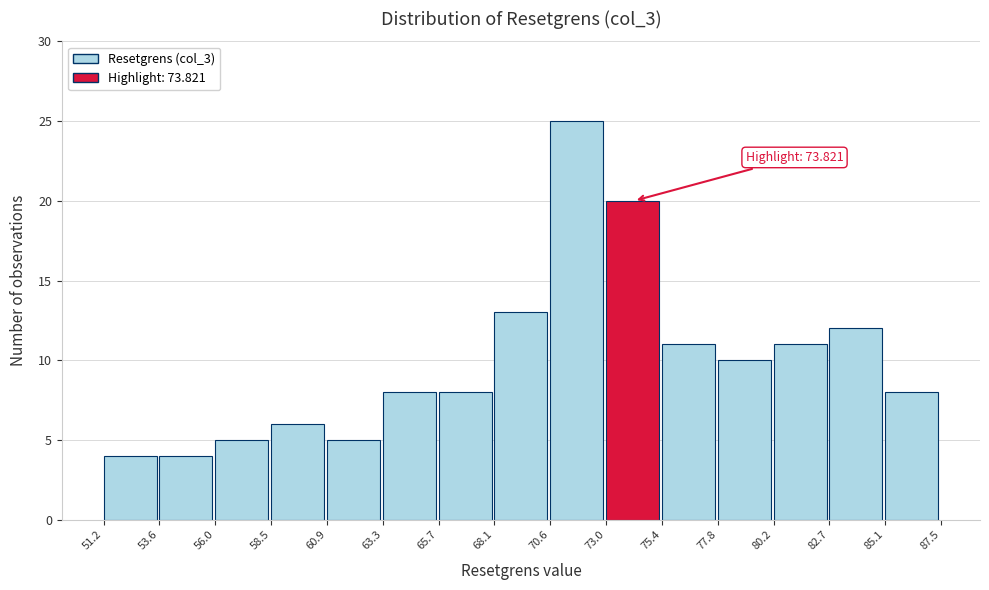

Which range on the x-axis has the tallest bar?

70.6 to 73.0